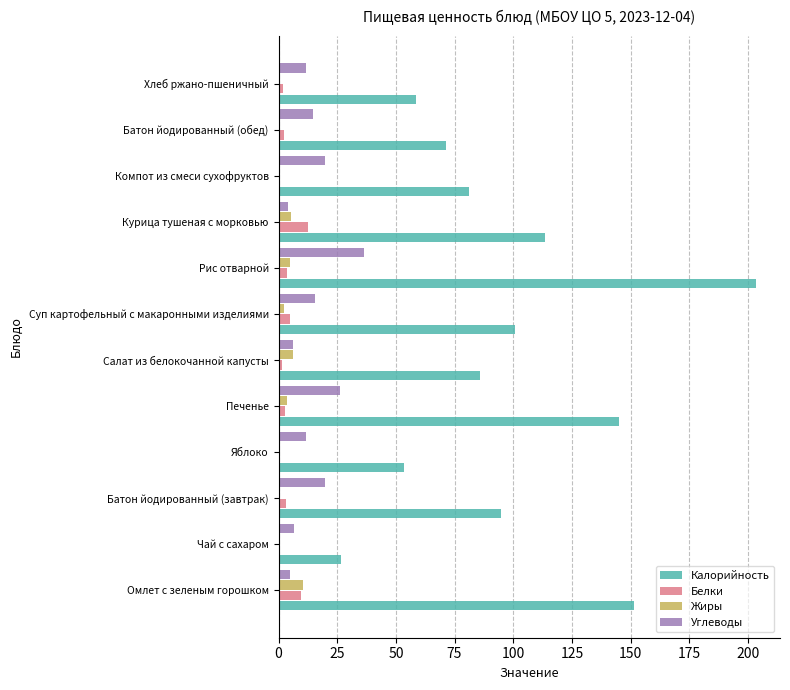

What is the sum of all Белки values?

43.7